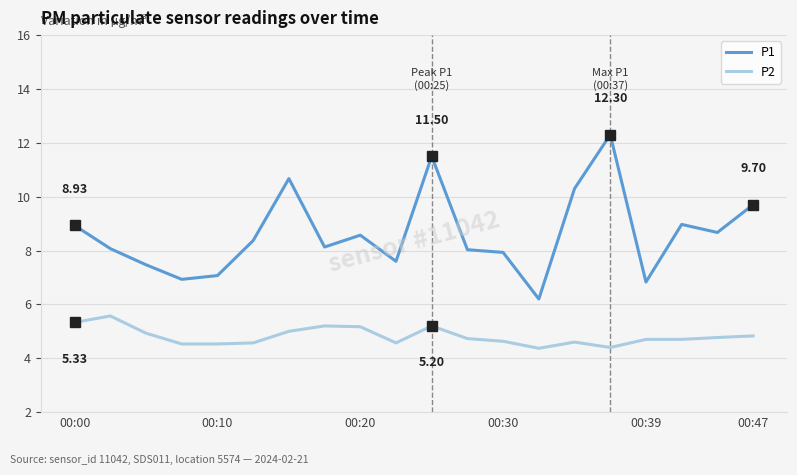

Rank the series by their average value, from highest to lowest.

P1, P2